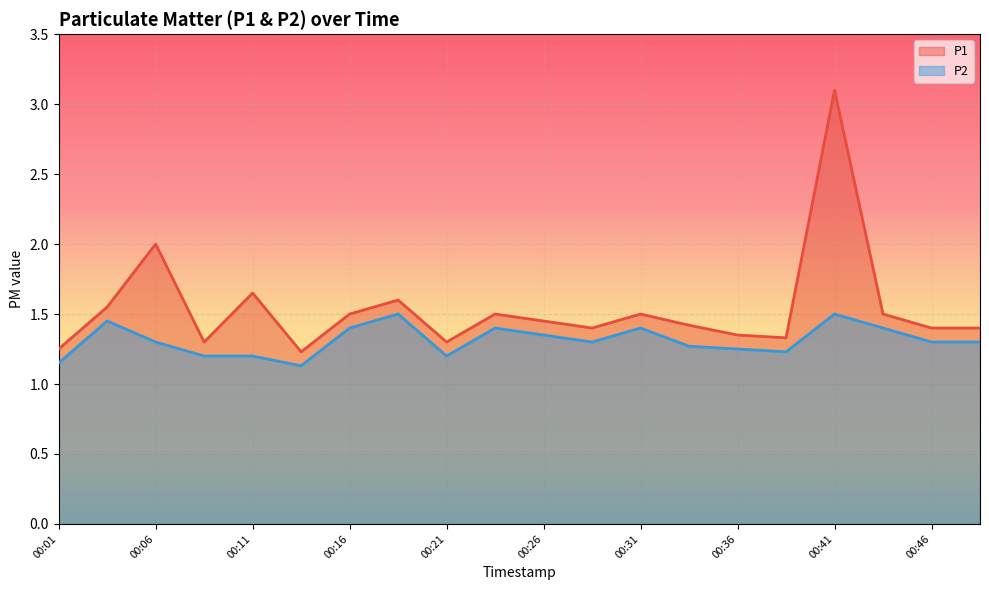

Which has a higher value, 00:16 or 00:36?

00:16